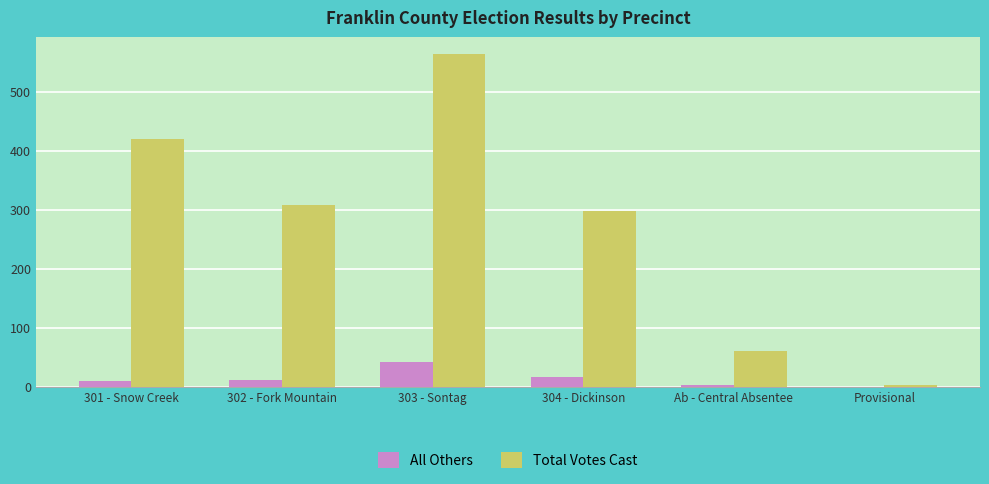

True or false: Total Votes Cast has a value of 118 at 301 - Snow Creek.

False